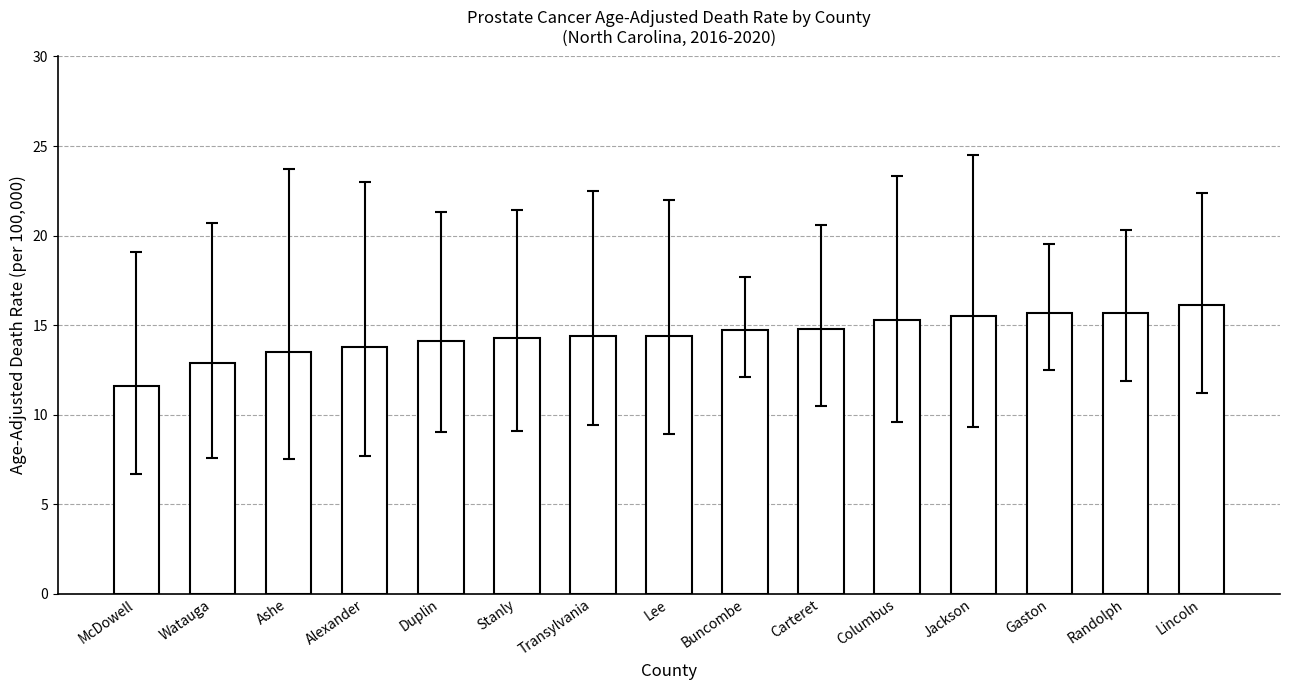

The chart shows a value of 10.8 at Randolph. True or false?

False